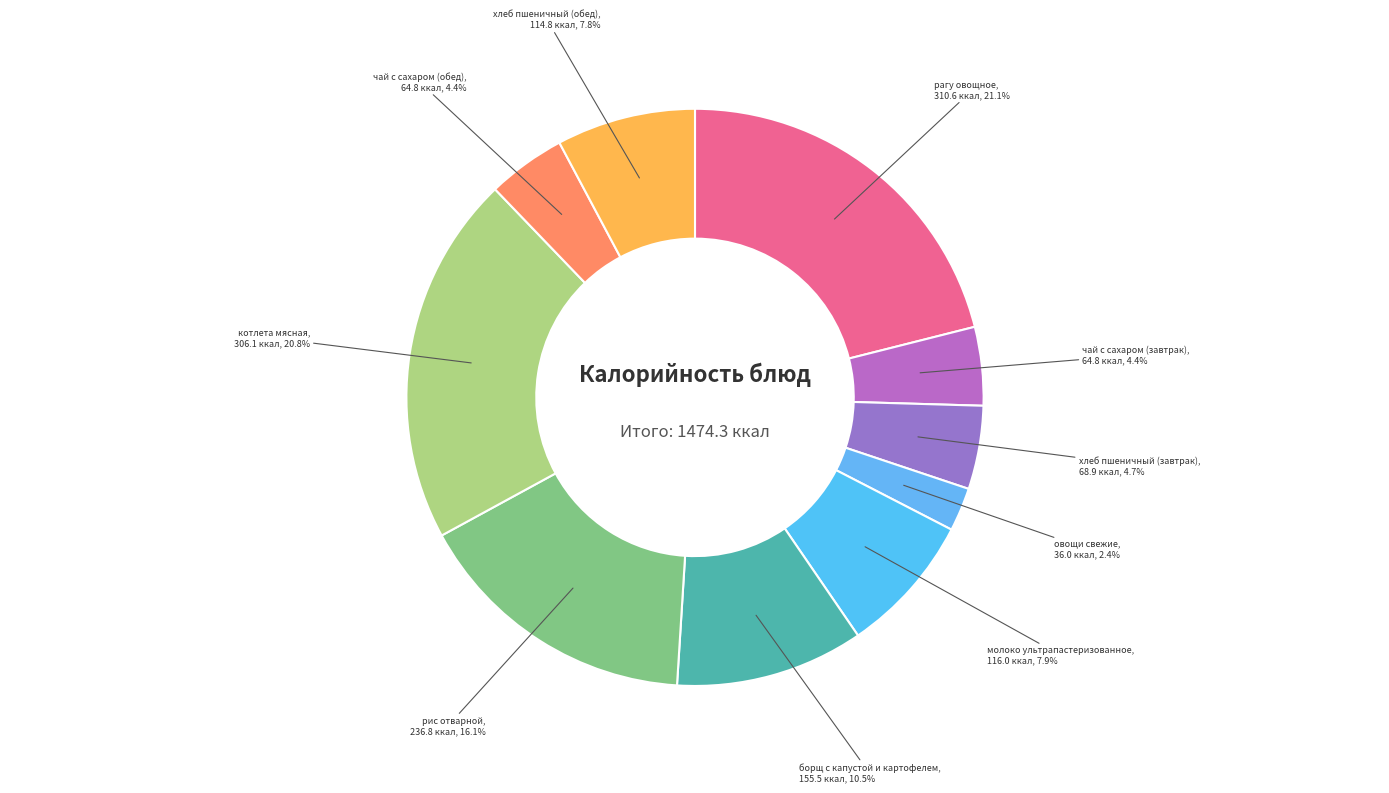

How many slices are in this pie chart?

10